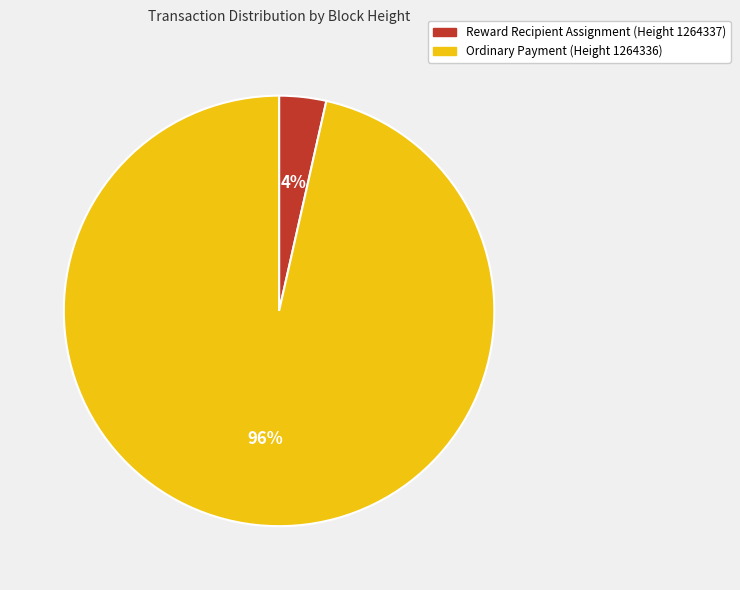

How many segments does this pie chart have?

2